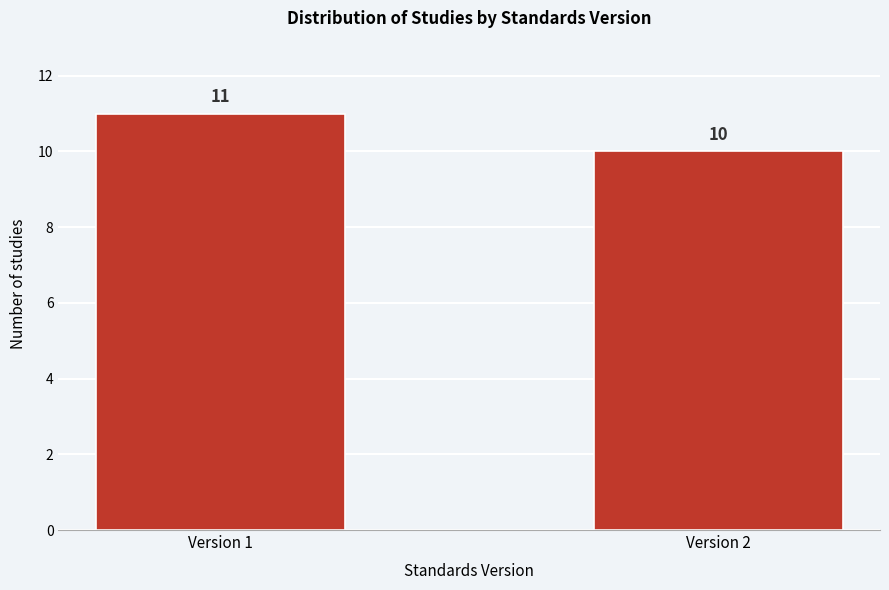

Reading left to right, what are all the values shown in this chart?

Version 1=11	Version 2=10